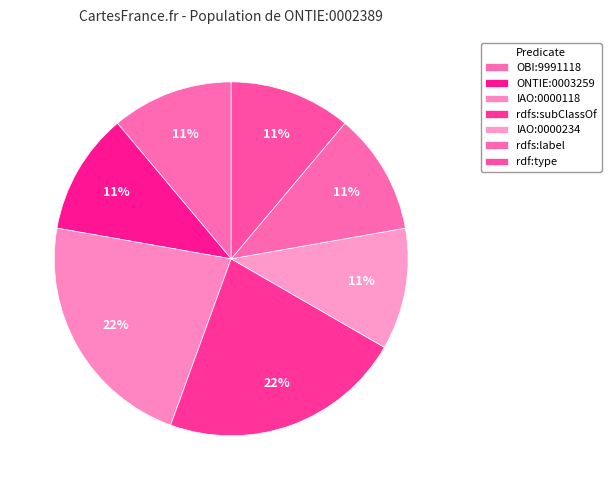

Count the number of slices in the pie.

7